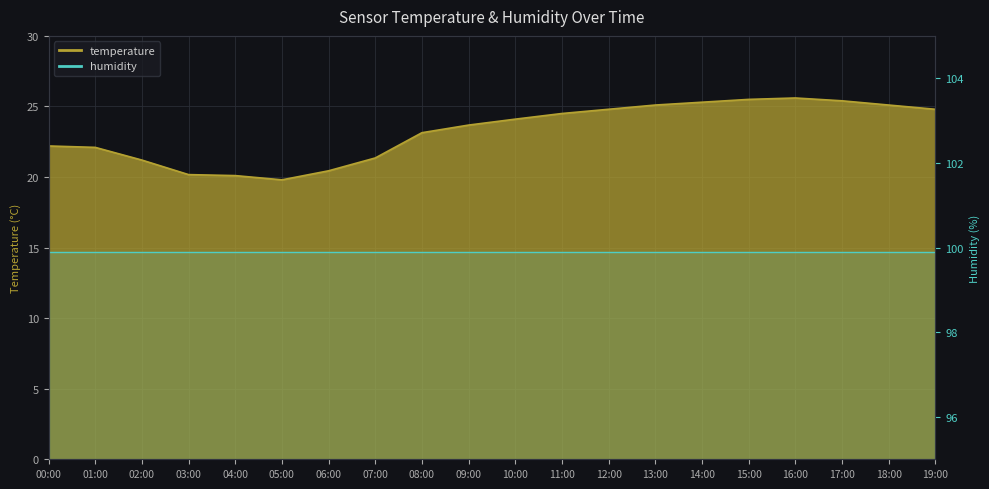

Where is the first local maximum?

16:00